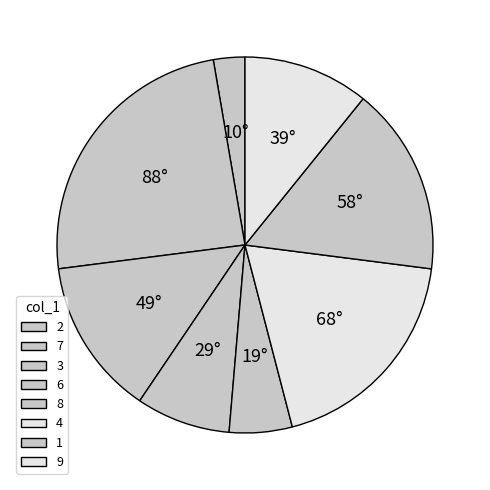

Rank the categories by value from lowest to highest.

2, 8, 6, 9, 3, 1, 4, 7